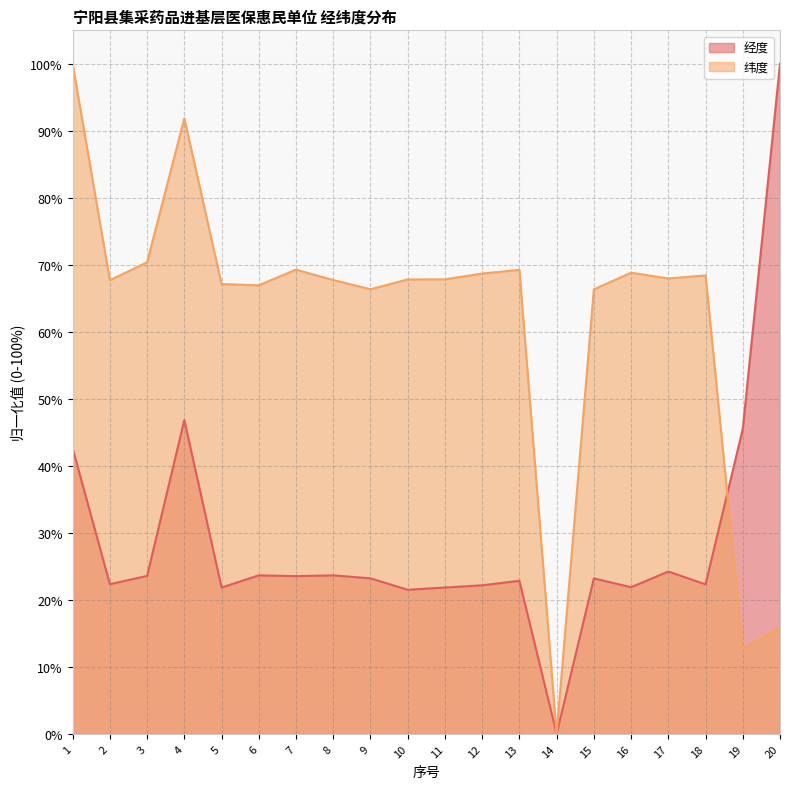

Between which two adjacent categories do 经度 and 纬度 first intersect?

18 and 19